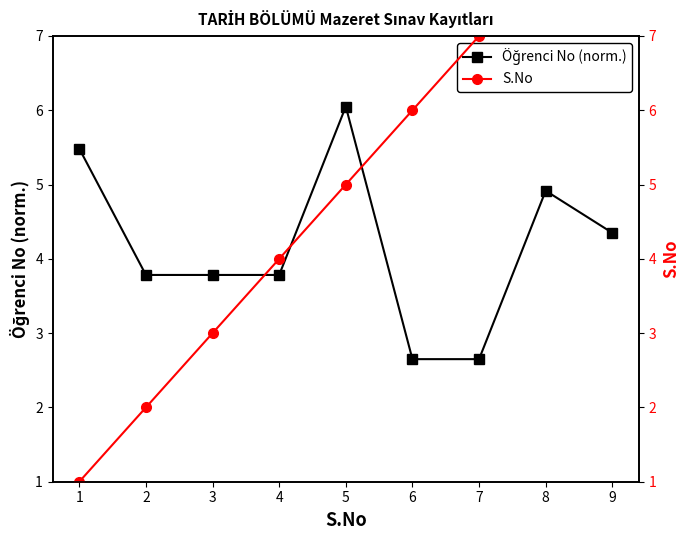

The value of S.No at 5 is 5.0. True or false?

True